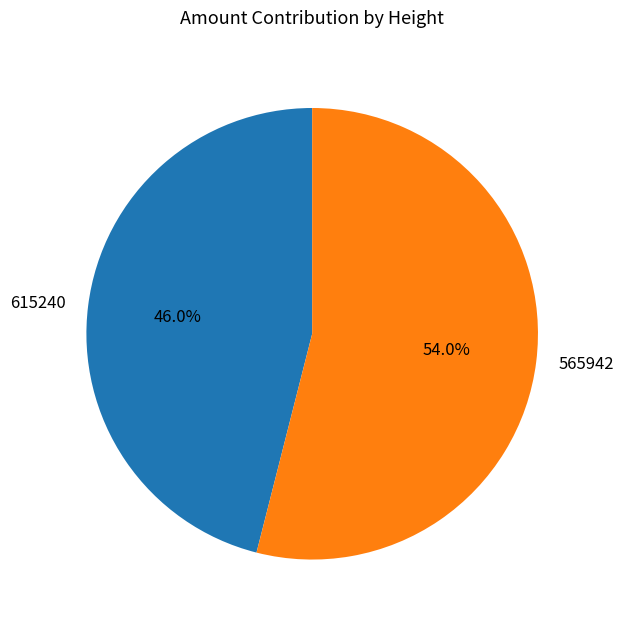

Which has a higher value, 615240 or 565942?

565942